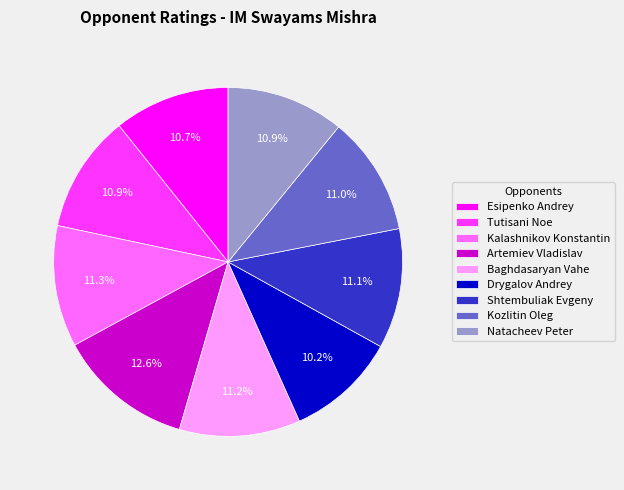

To the nearest percent, what percentage of the pie is Artemiev Vladislav?

13%